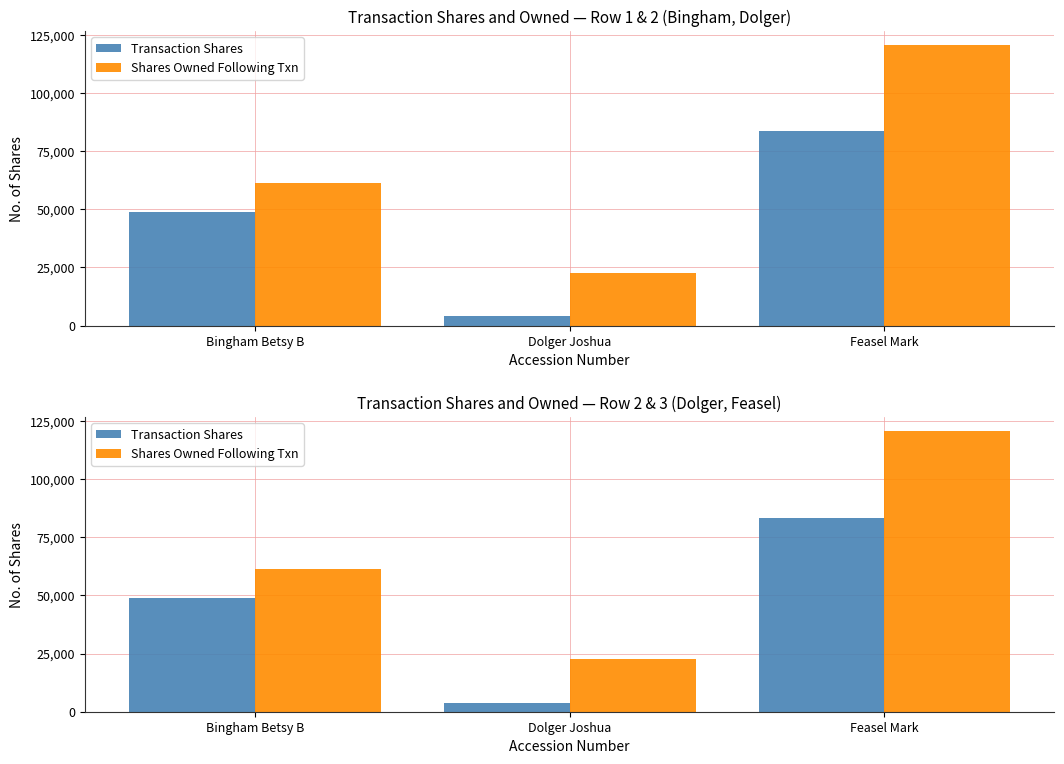

What is the sum of the Transaction Shares values at Bingham Betsy B and Dolger Joshua?

52877